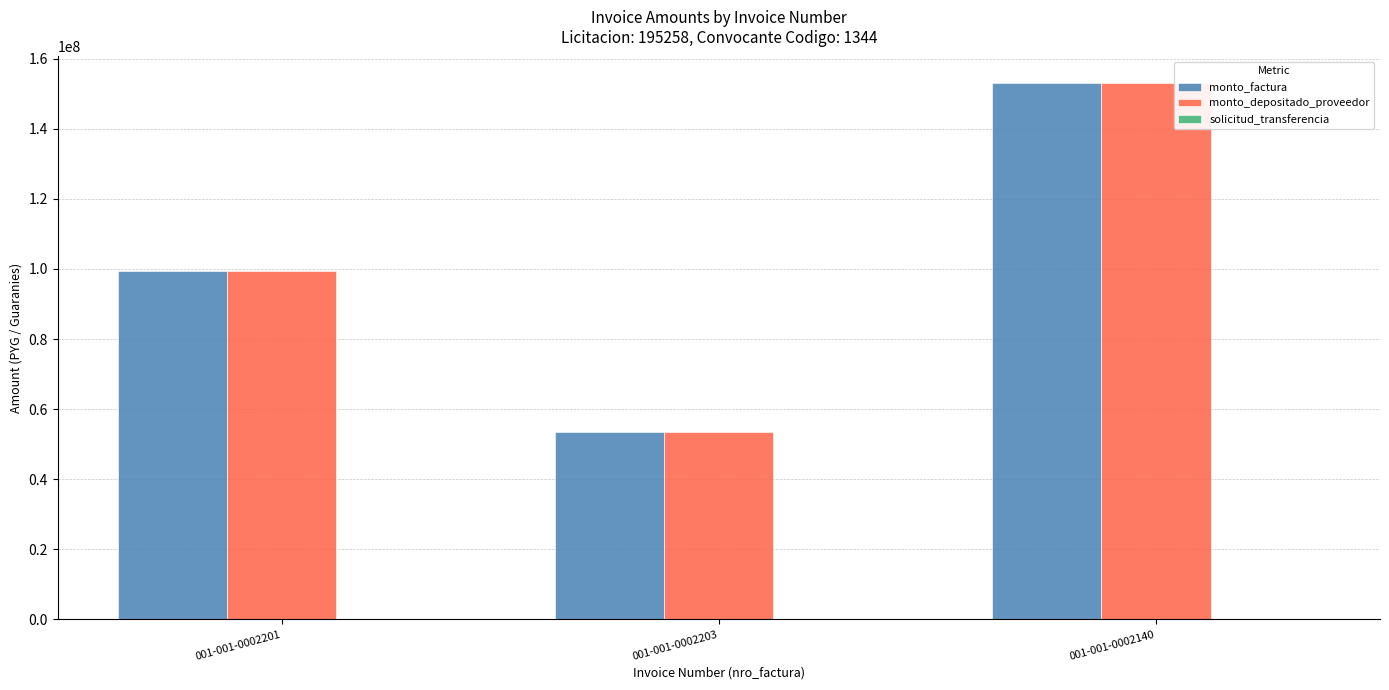

At which category is the sum across all series the highest?

001-001-0002140